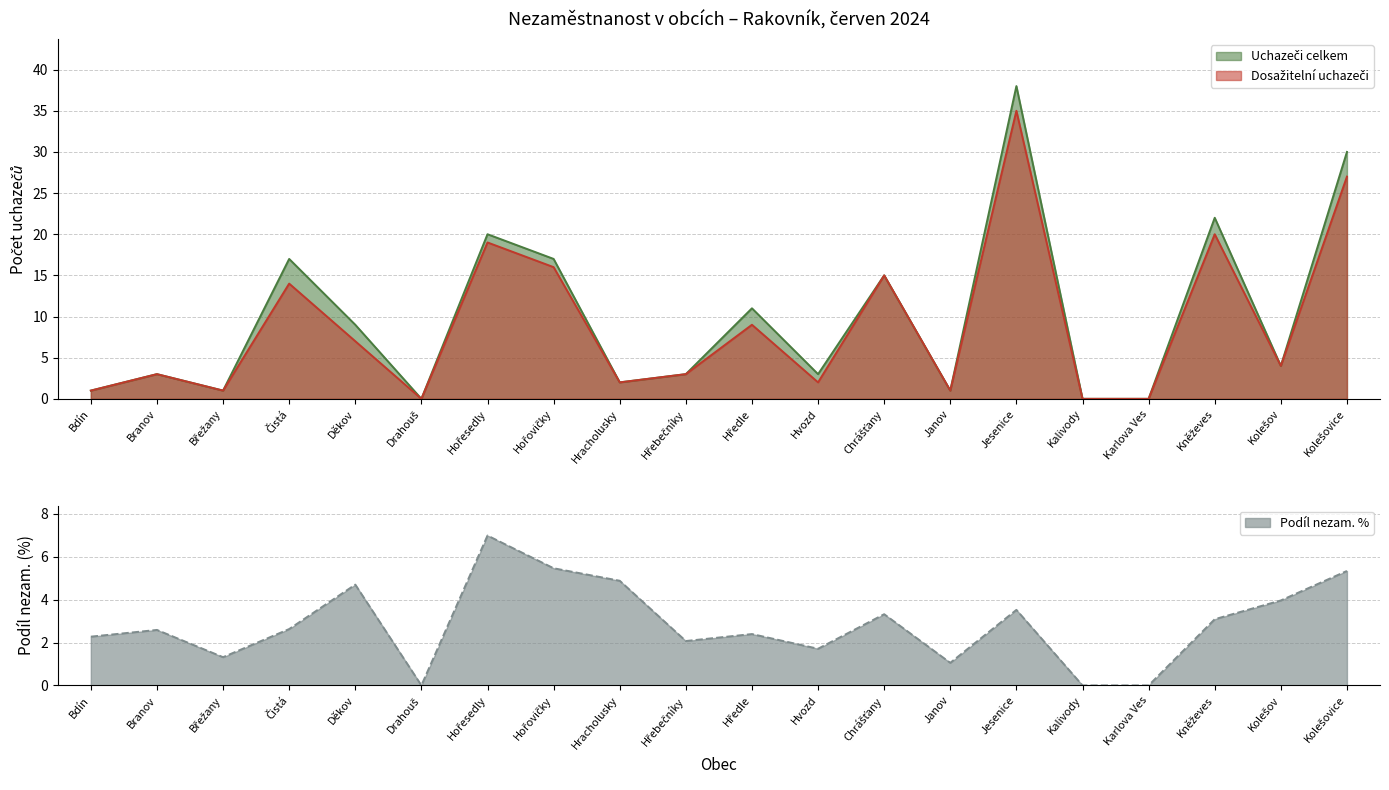

Rank the series at Kolešovice from highest to lowest value.

Uchazeči celkem, Dosažitelní uchazeči, Podíl nezam. %